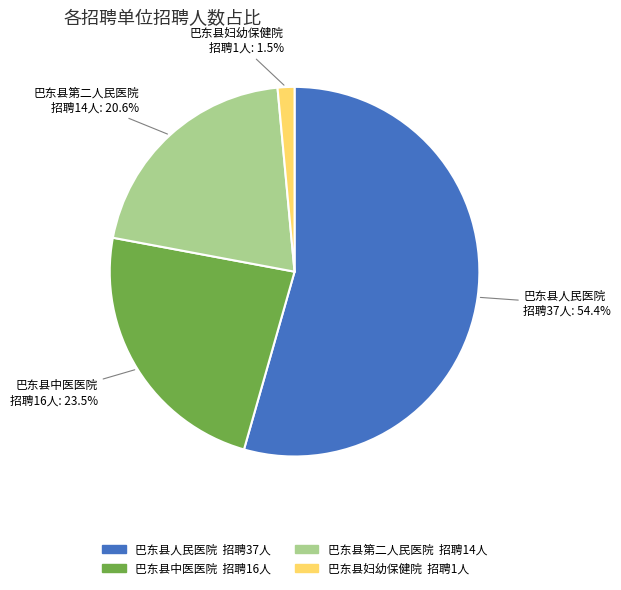

Is it true that 巴东县中医医院 is 15% of the pie?

False